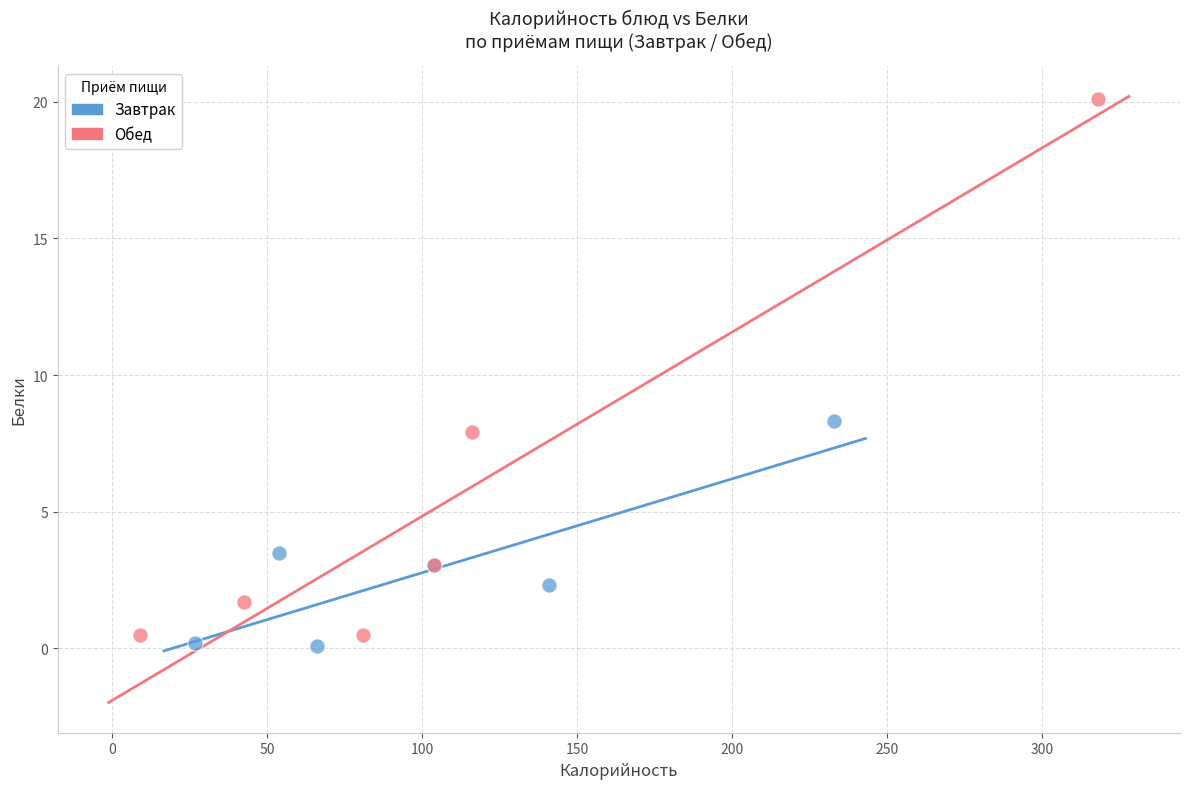

Which series has the widest spread of Y values?

Обед